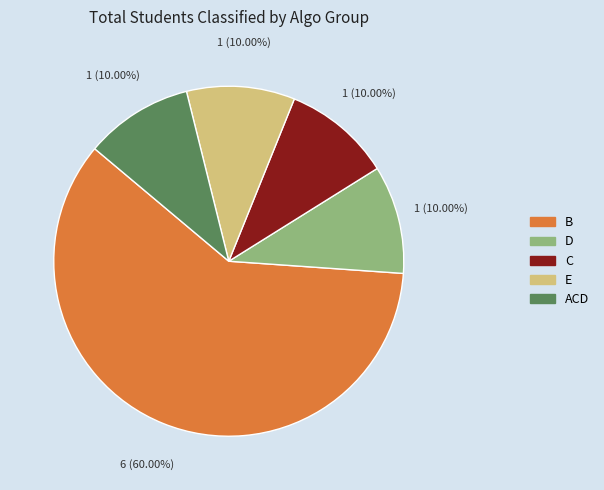

Is there a majority slice in this chart?

Yes